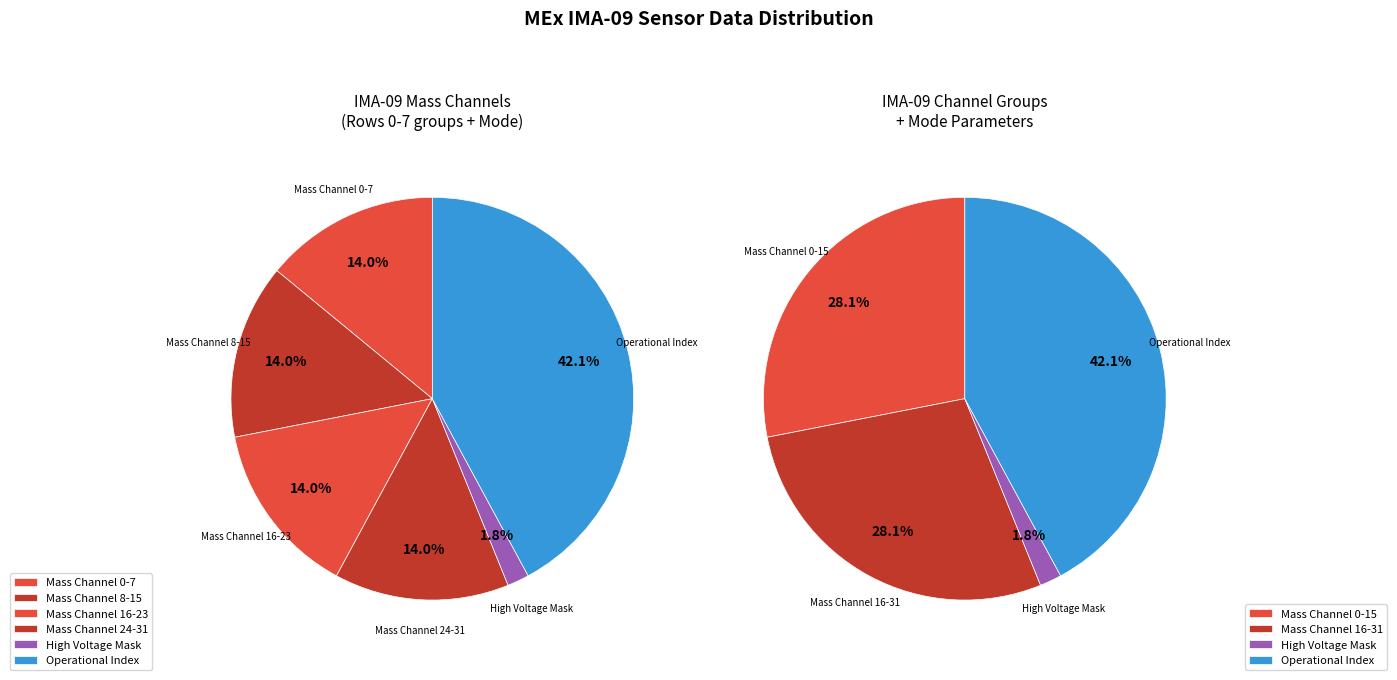

Which slice is the largest?

Operational Index